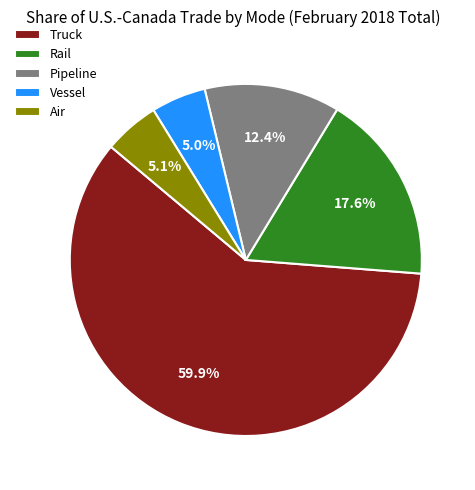

How many segments does this pie chart have?

5